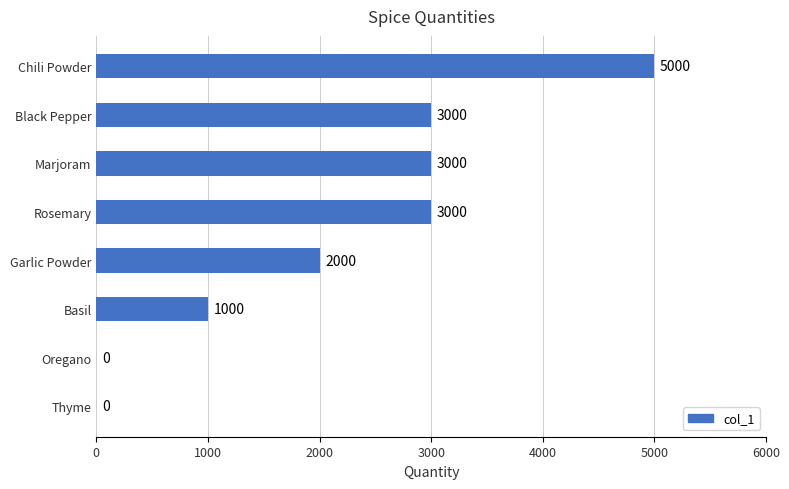

How many values are between 1000 and 3000?

5